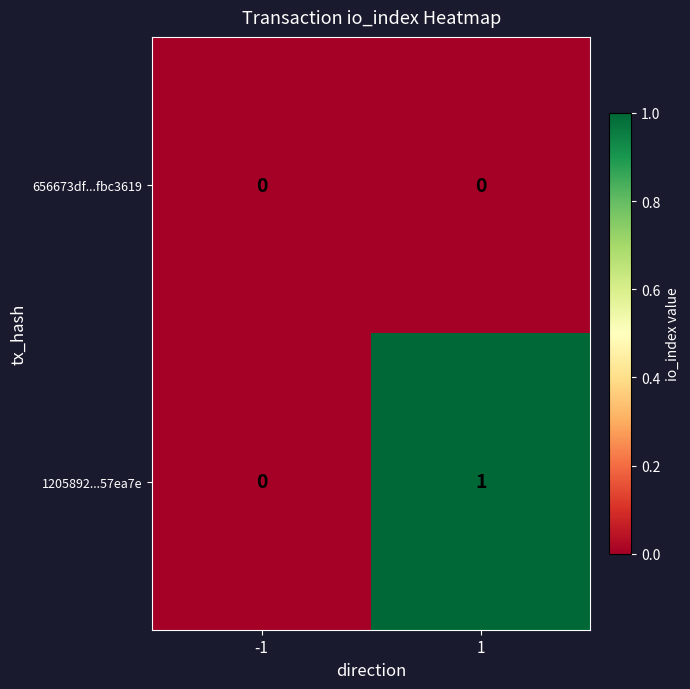

Which series has the widest spread of values?

1205892...57ea7e